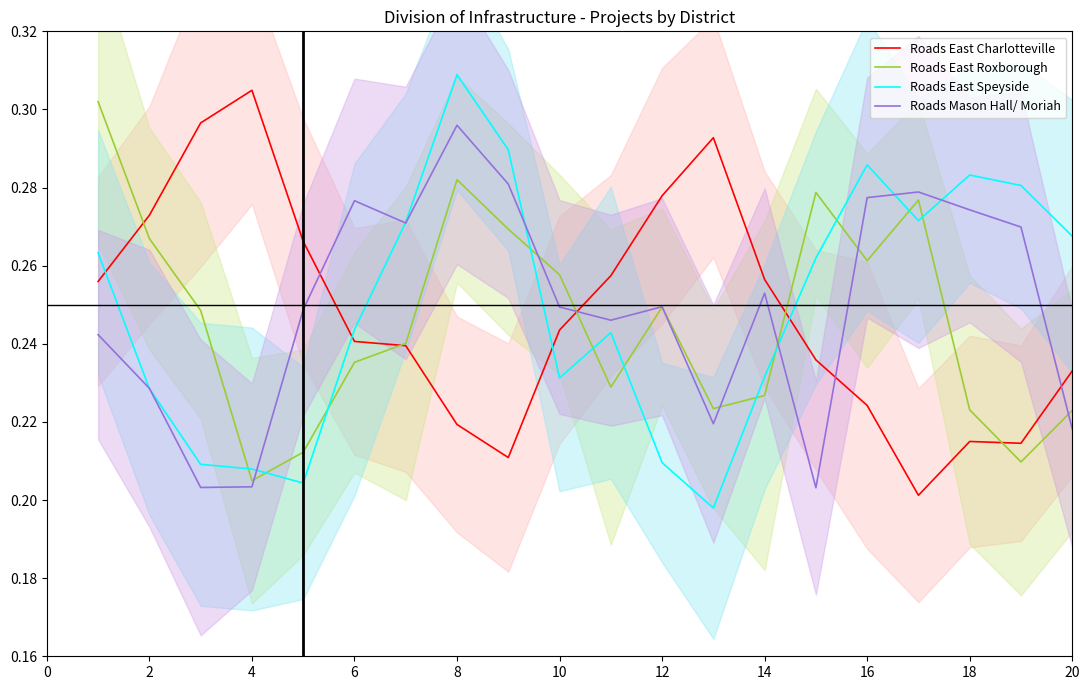

At which label is Roads East Roxborough closest to 0?

4